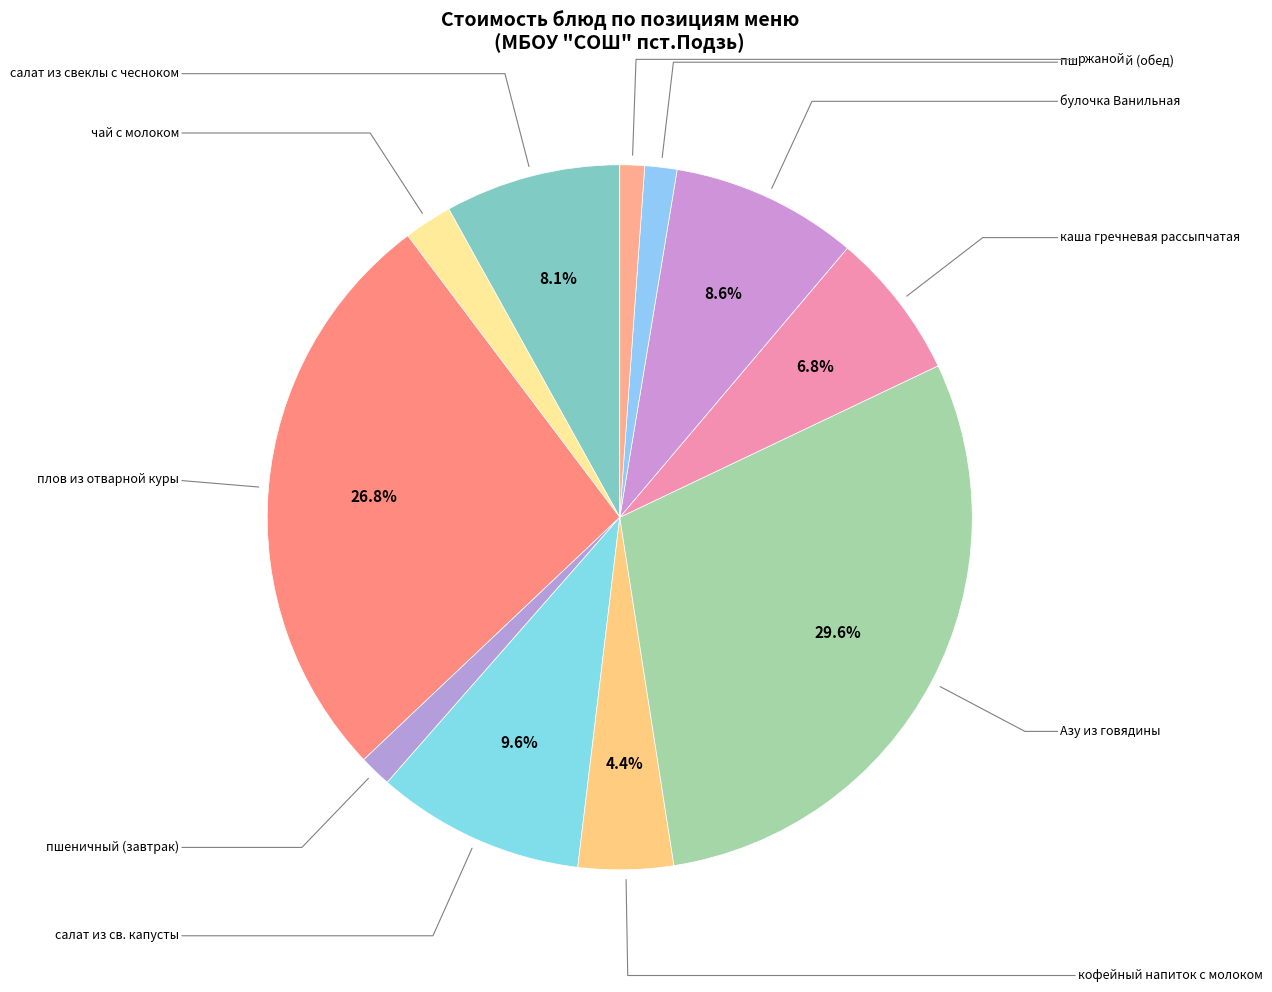

Count the number of slices in the pie.

11